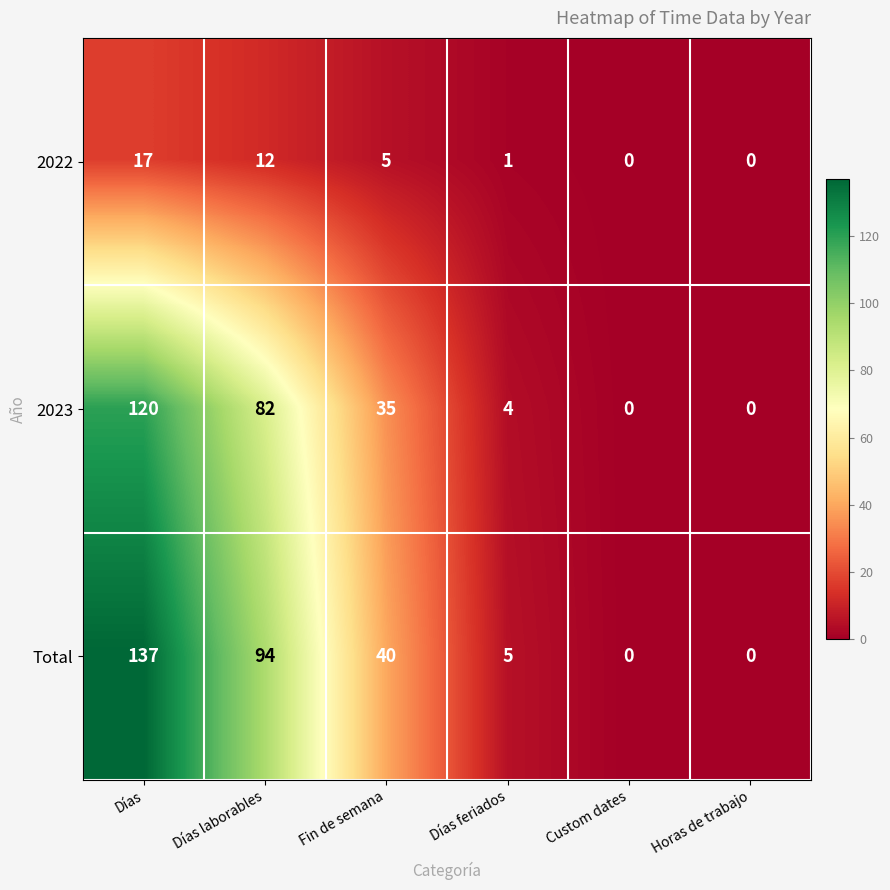

True or false: Total has a value of 2 at Días feriados.

False